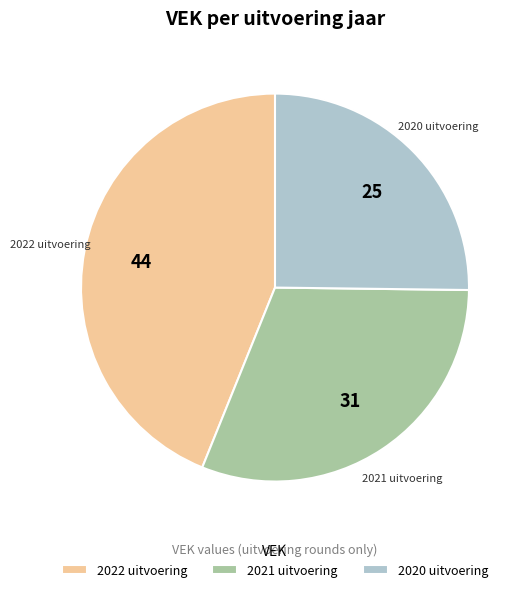

How many slices are in this pie chart?

3